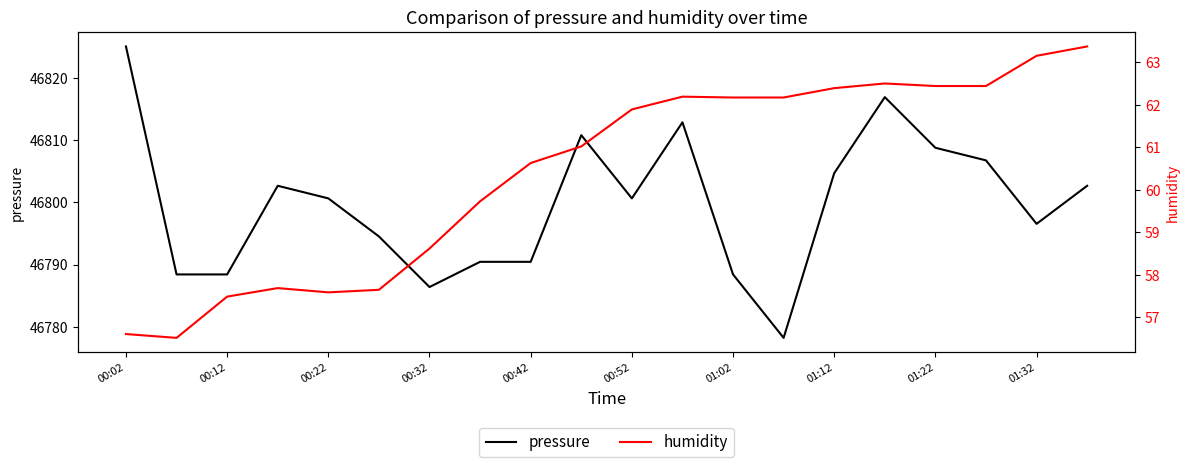

What is the highest value of the pressure series?

46825.1